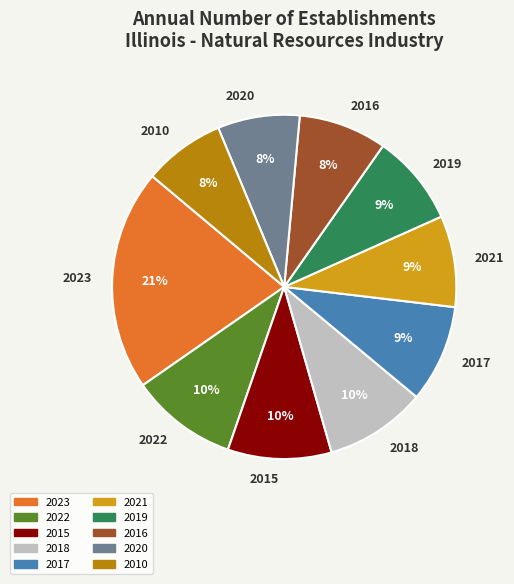

How many slices are in this pie chart?

10